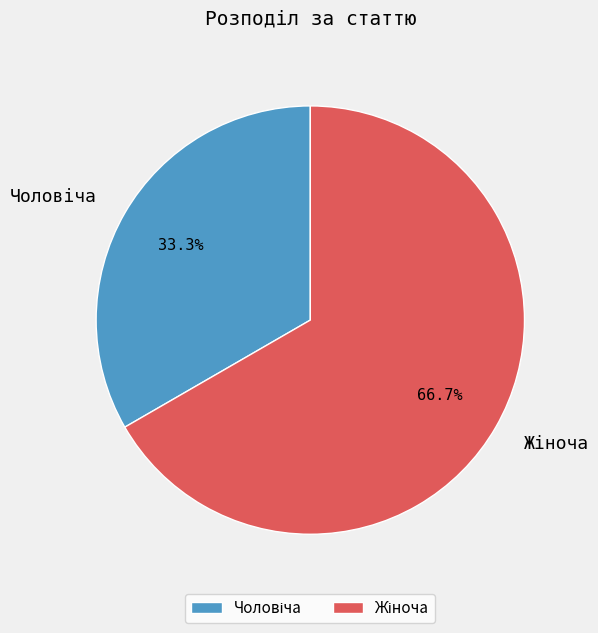

Is there a majority slice in this chart?

Yes